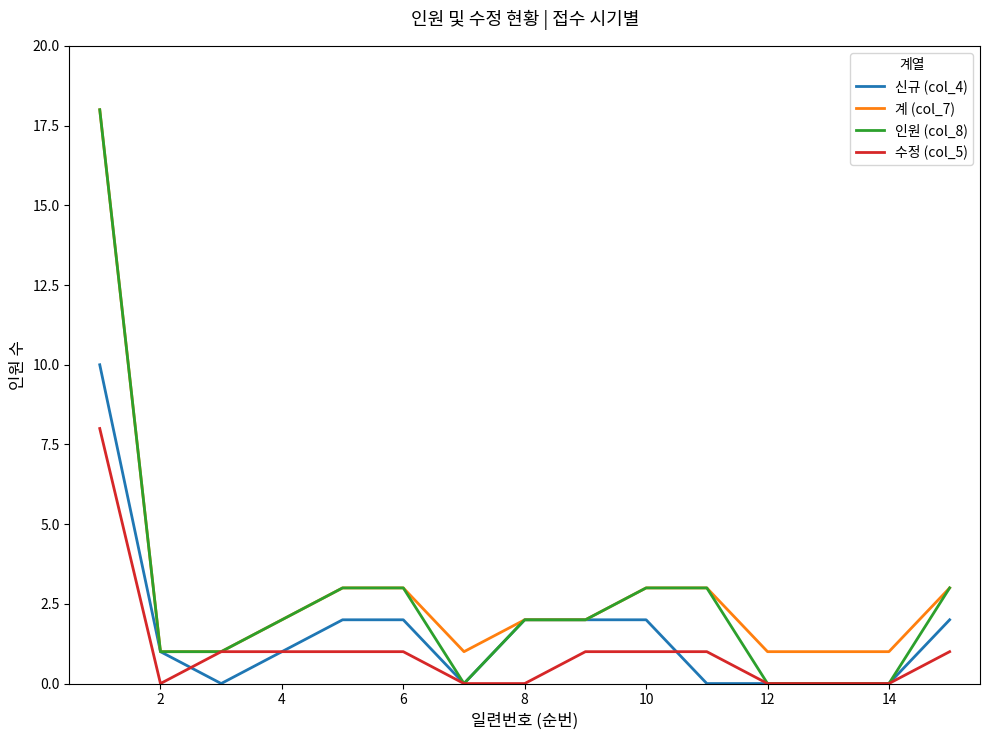

What are all the series names shown in the legend?

신규 (col_4), 계 (col_7), 인원 (col_8), 수정 (col_5)